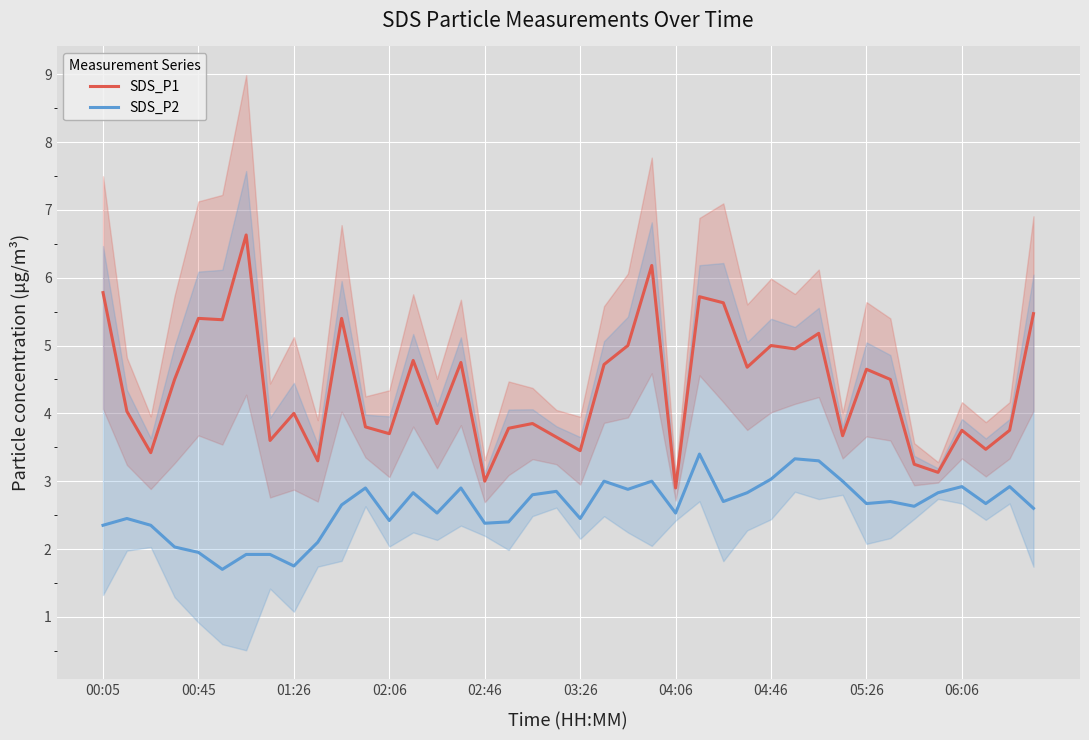

What is the maximum value for SDS_P2?

3.4